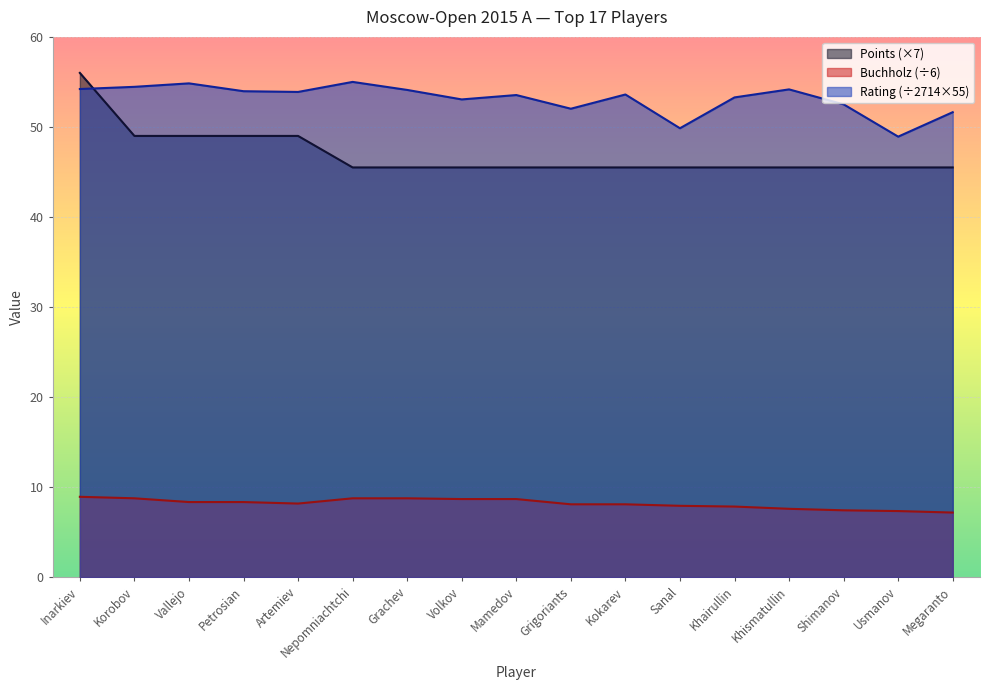

Which series has the largest range (max minus min)?

Points (×7)